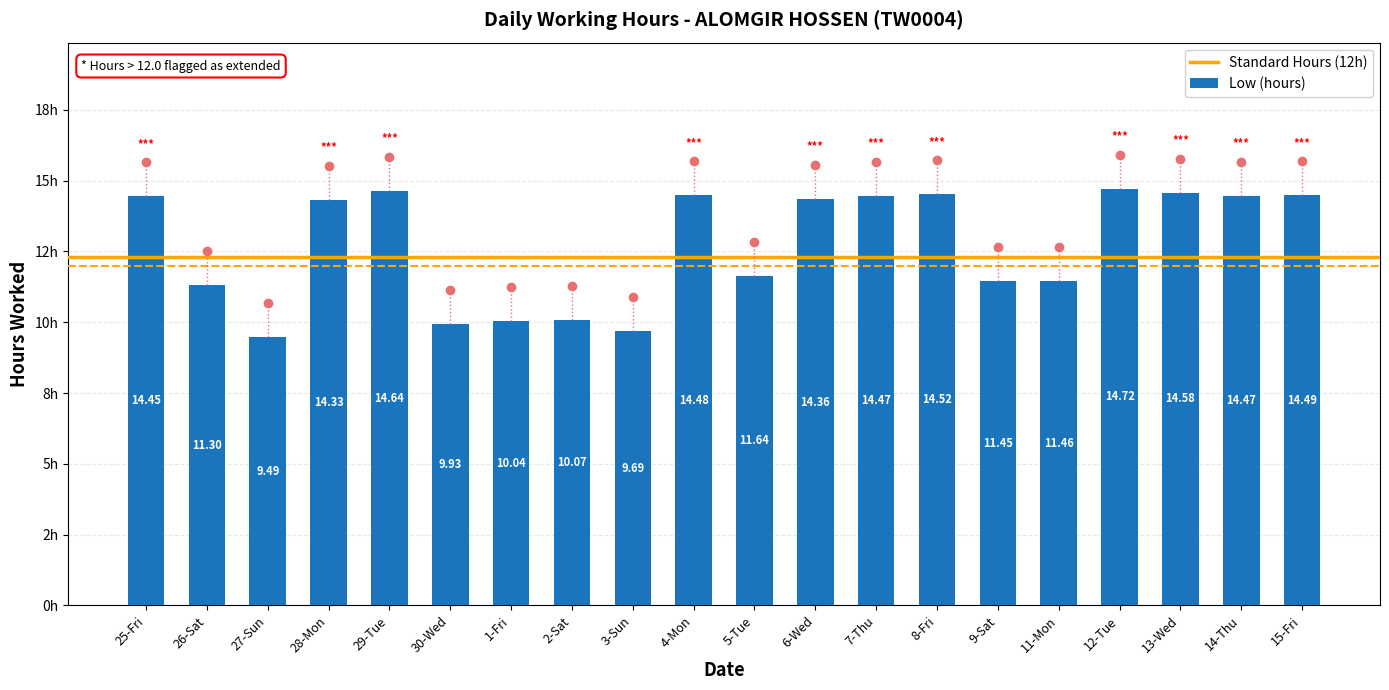

At which category does the chart reach its minimum across all series?

27-Sun